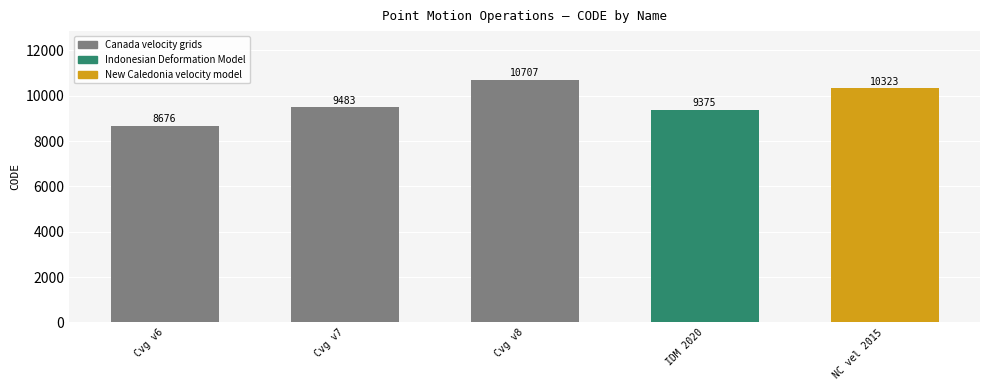

How many data points are less than 9483?

2